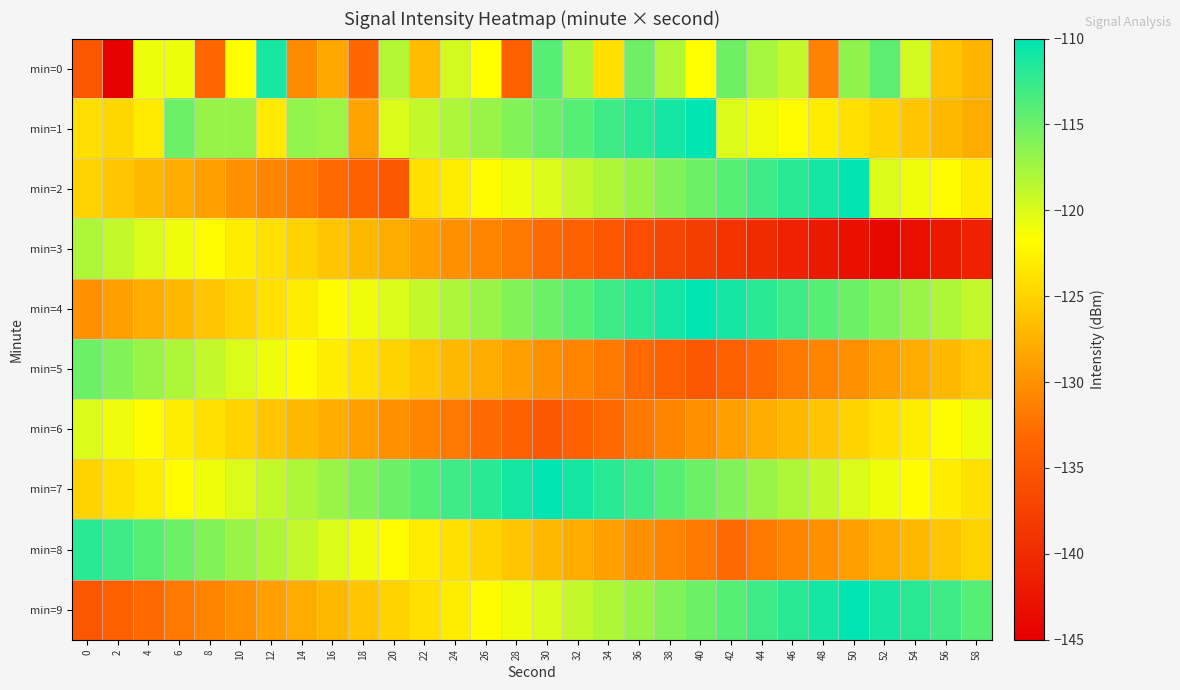

Which has a higher value, 0 or 26?

26